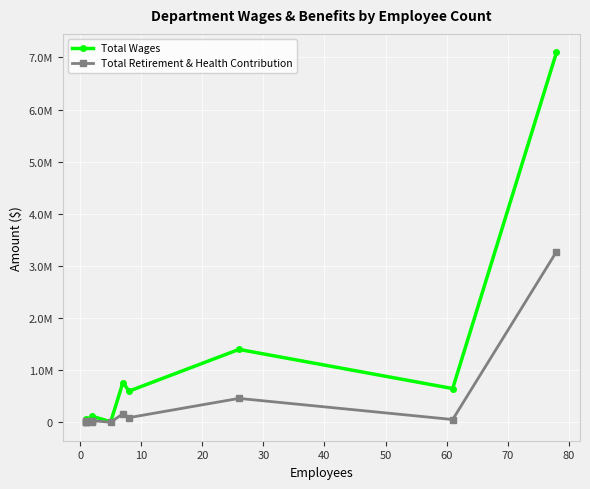

Which has a higher value, 30 or 70?

70